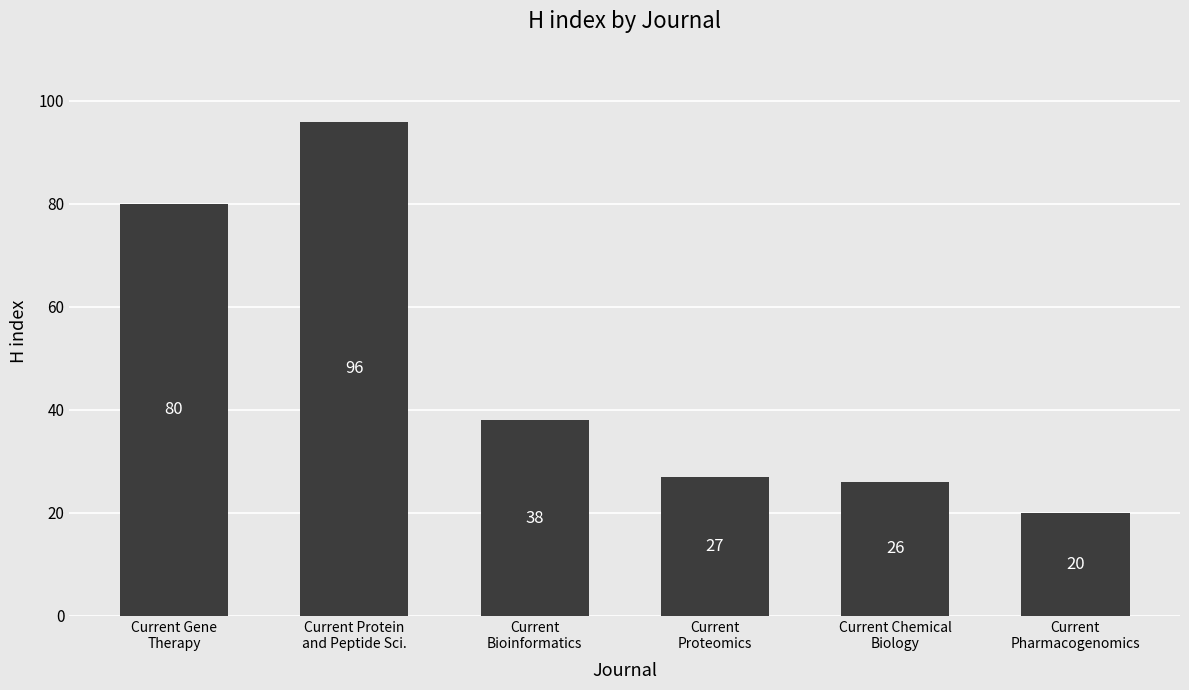

At which label is the value closest to 58?

Current
Bioinformatics